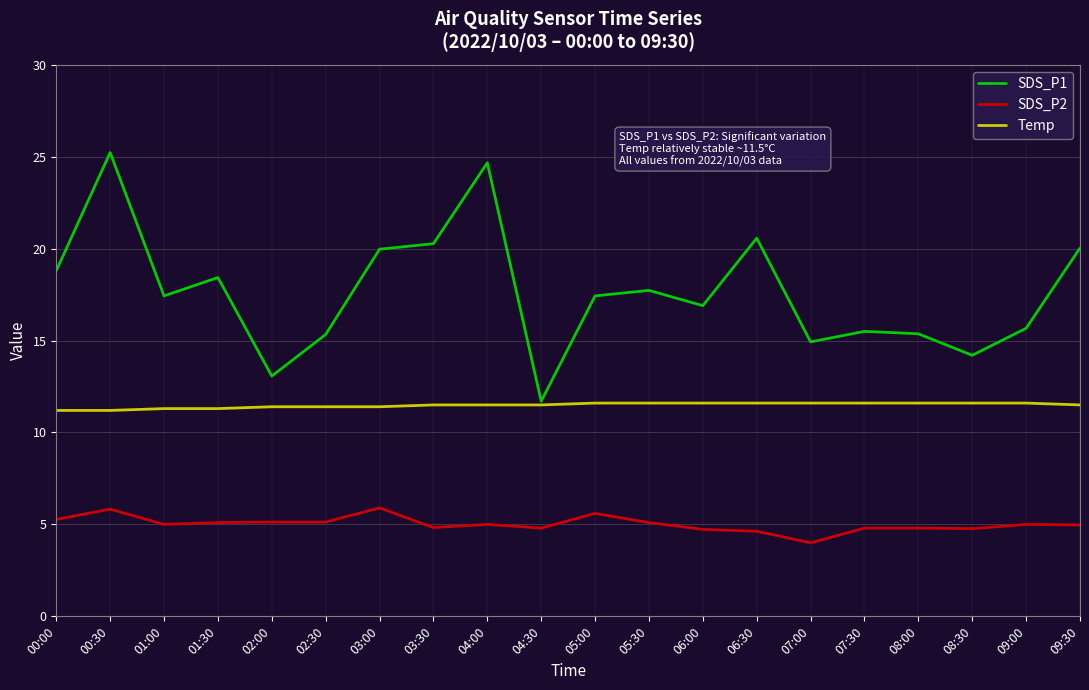

At which category does SDS_P1 reach its first local valley?

01:00